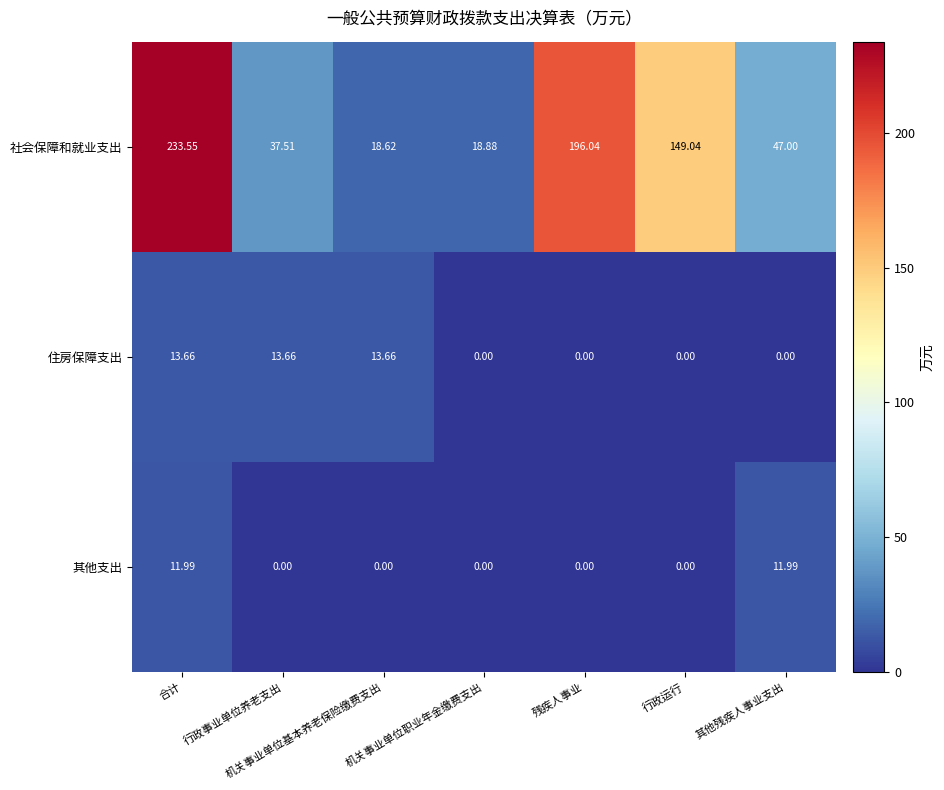

Is the value of 住房保障支出 at 其他残疾人事业支出 greater than the value of 其他支出 at 合计?

No